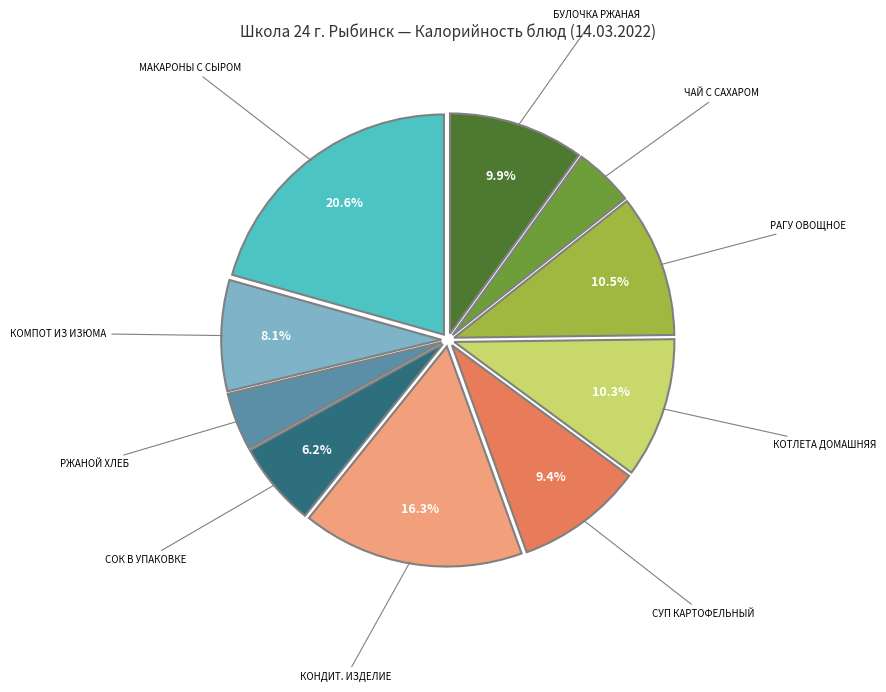

Does any single category account for the majority?

No